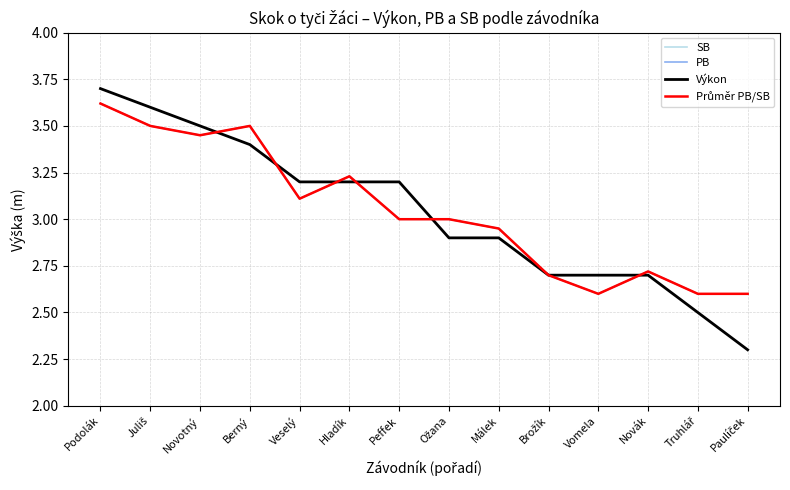

Is it true that Výkon equals 3.5 at Novotný?

True